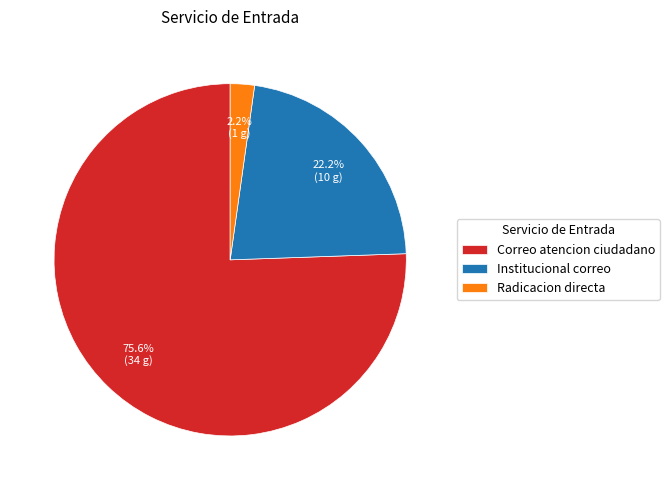

Between Radicacion directa and Institucional correo, which is larger?

Institucional correo